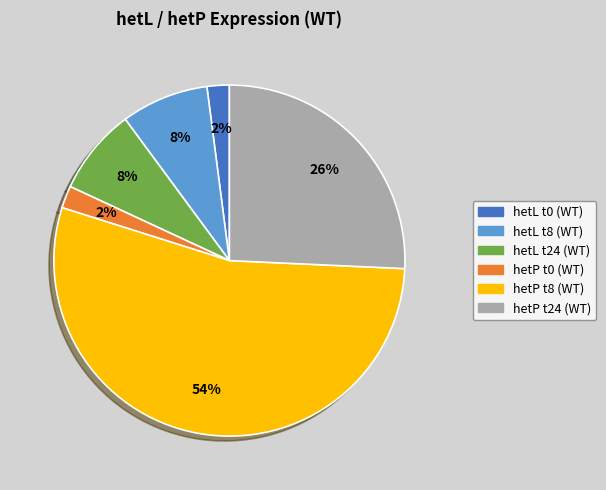

Combined, do hetL t0 (WT) and hetP t24 (WT) account for over 50%?

No